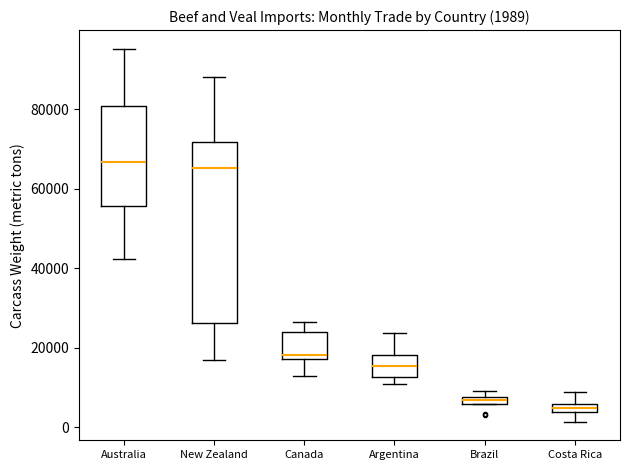

Which box is the tallest, from its lower edge to its upper edge?

New Zealand